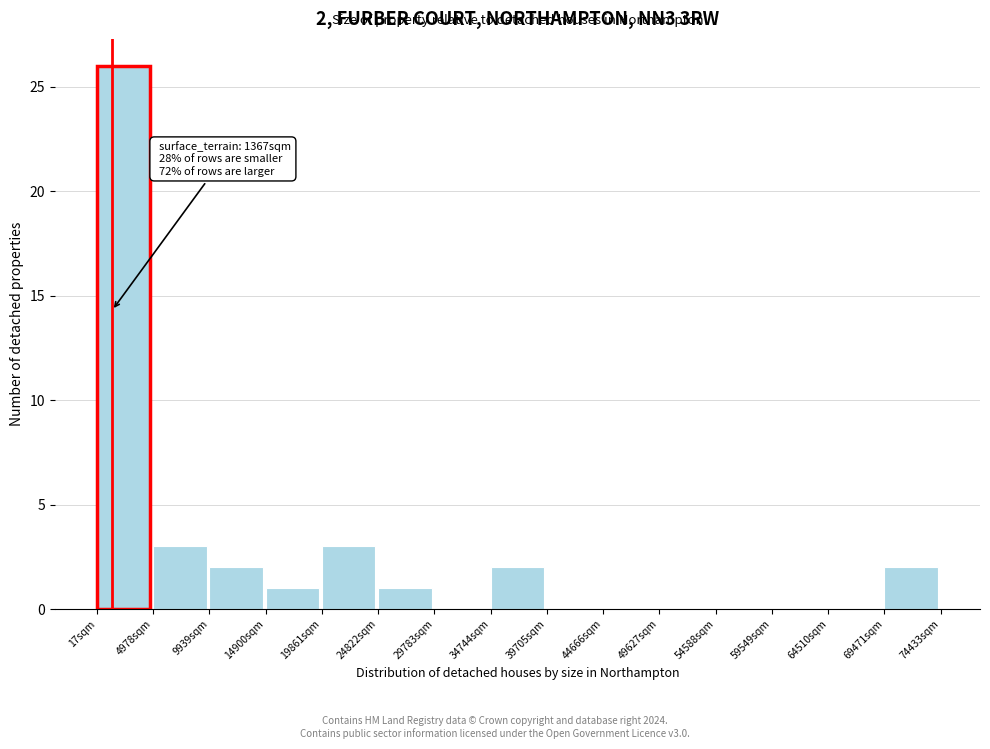

Over which range of the x-axis is the bar tallest?

0 to 5000